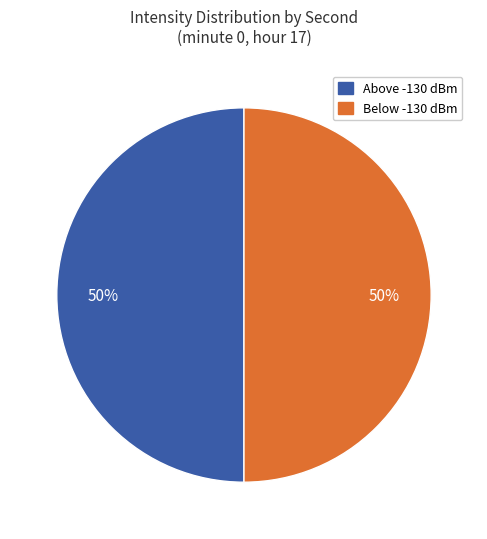

How many slices are in this pie chart?

2